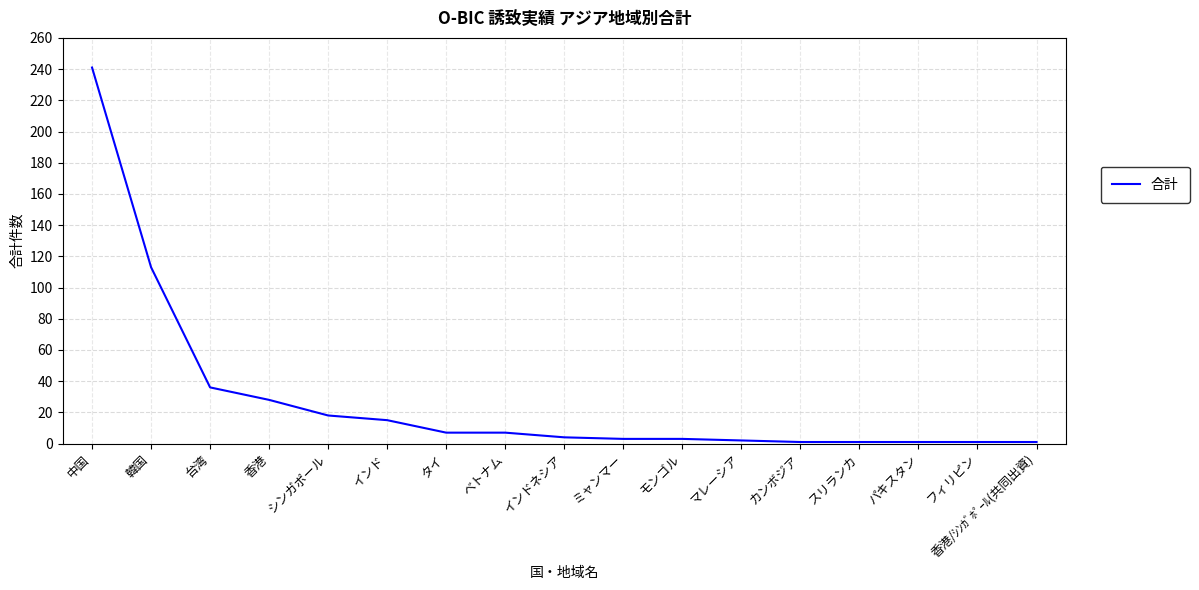

Approximately how many times larger is the value at シンガポール compared to 台湾?

0.5